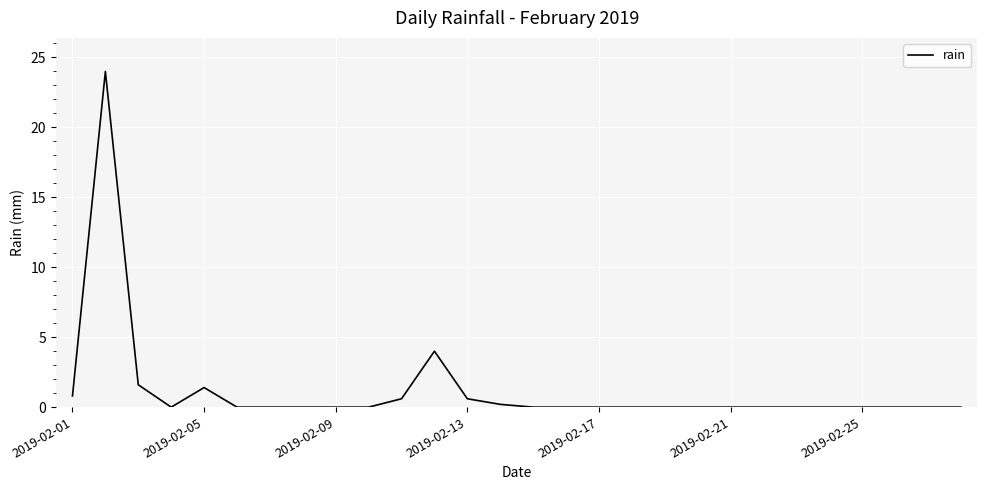

Count the number of categories in the chart.

28